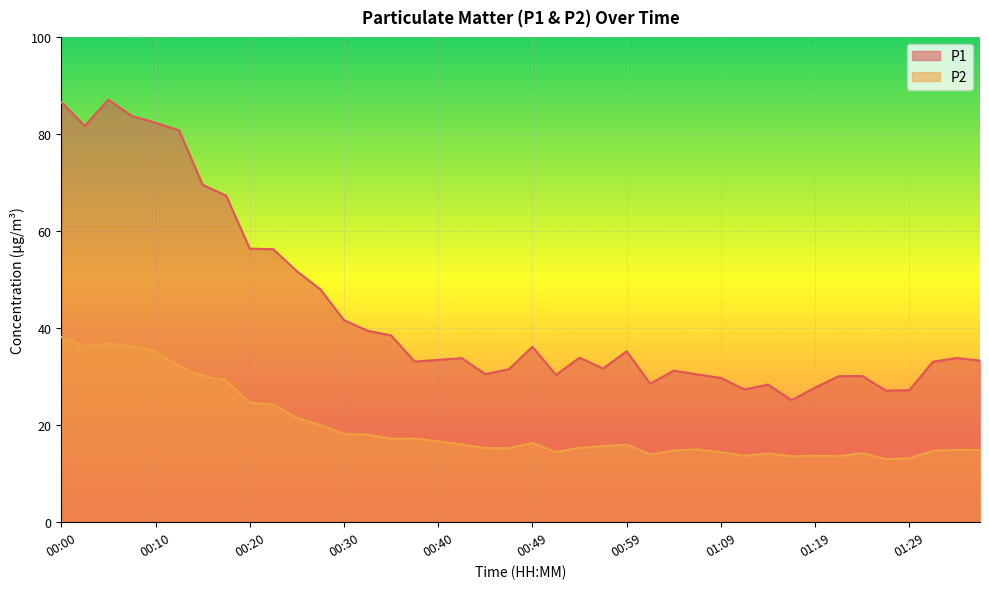

How many interior local peaks does the P1 series have?

9